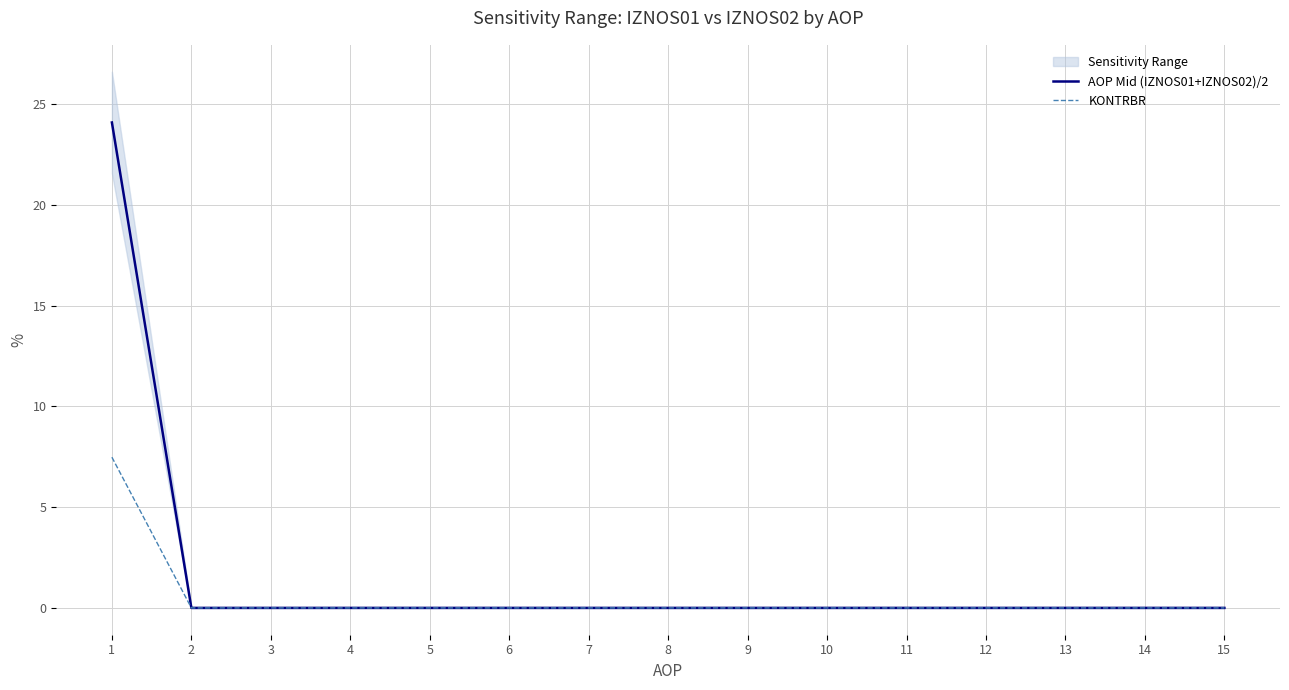

At which category does the chart reach its minimum across all series?

2